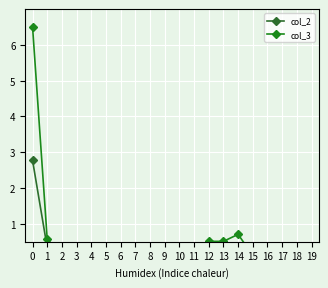

In col_3, how many points are lower than both neighbors (excluding endpoints)?

4